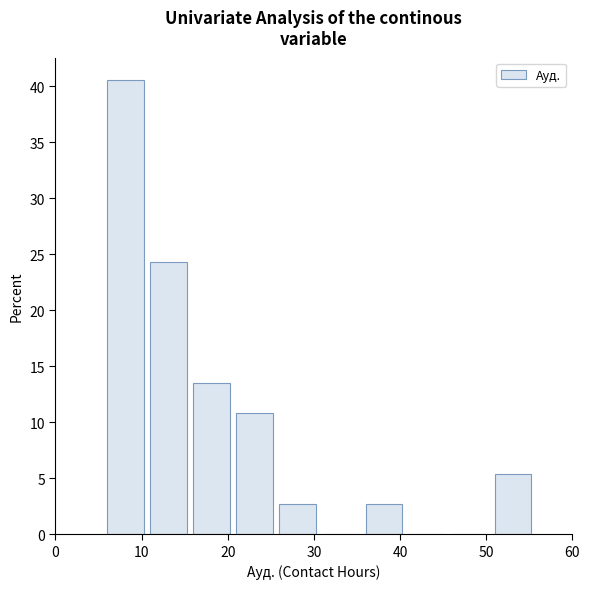

Over which range of the x-axis is the bar tallest?

6 to 11